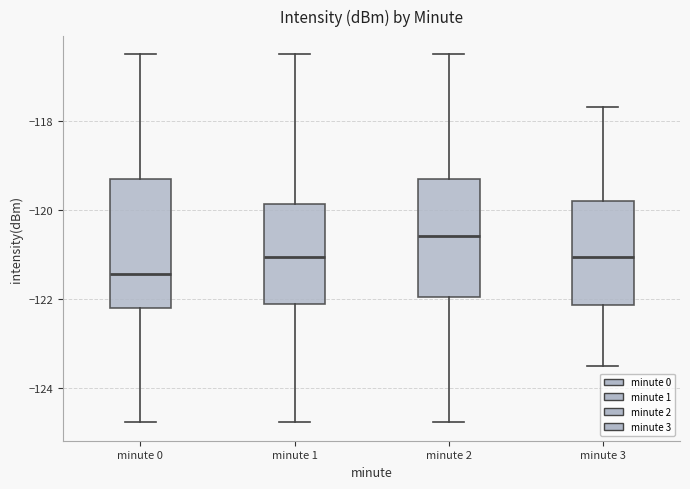

Reading left to right, read every box against the y-axis: the position of its median line, the range the box covers, and the ends of its whiskers. The values are not printed on the chart, so give them approximately, as read against the axis.

minute 0: median -121.4, box -122.2 to -119.4, whiskers -124.8 to -116.6
minute 1: median -121.0, box -122.2 to -119.8, whiskers -124.8 to -116.6
minute 2: median -120.6, box -122.0 to -119.4, whiskers -124.8 to -116.6
minute 3: median -121.0, box -122.2 to -119.8, whiskers -123.6 to -117.6